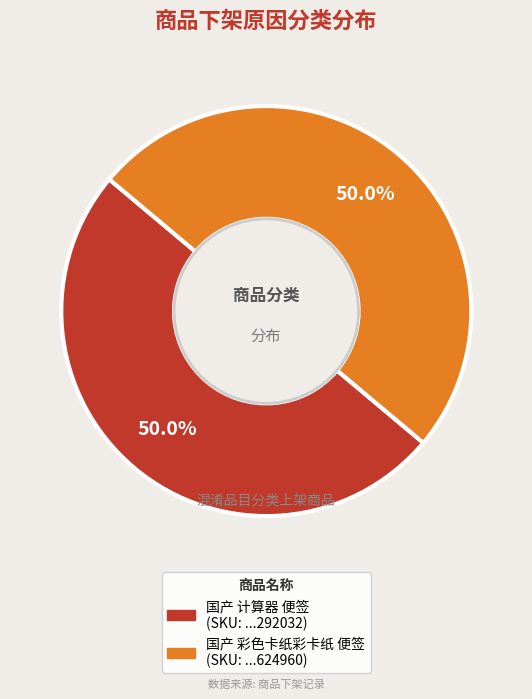

Is it true that 国产 彩色卡纸彩卡纸 便签 is 56% of the pie?

False